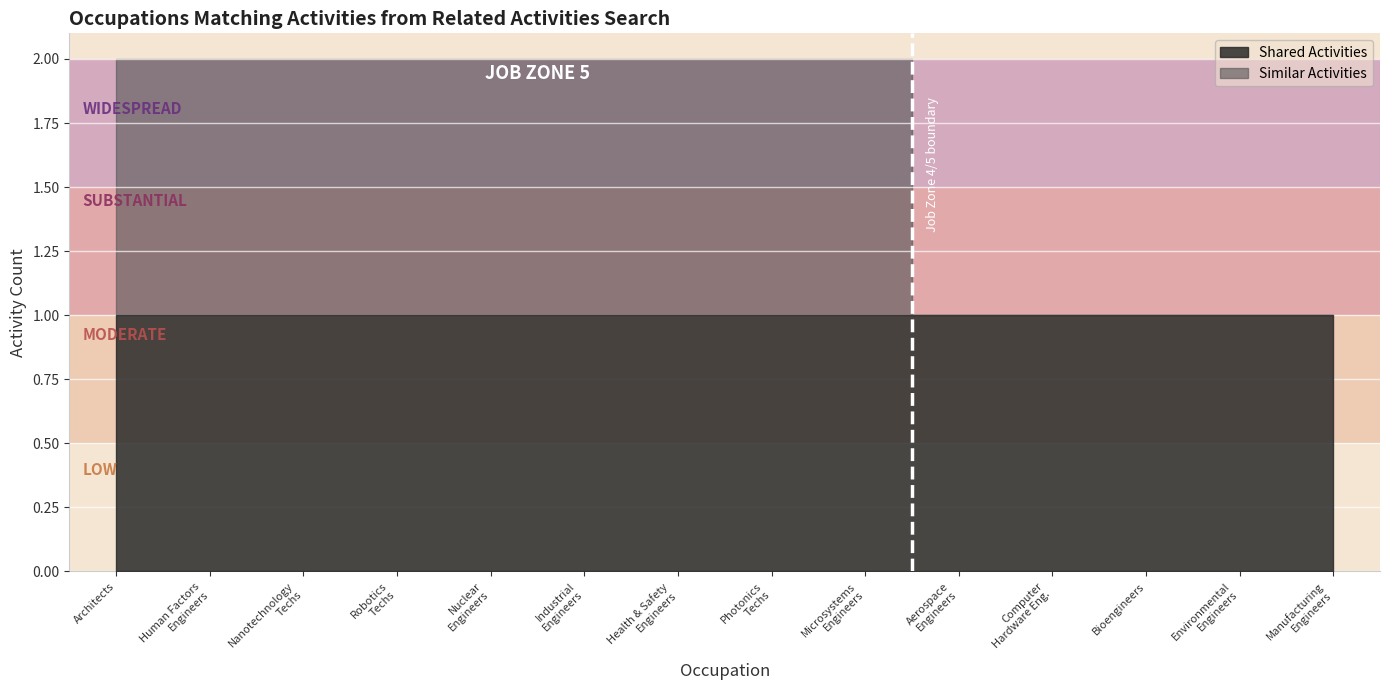

Reading right to left, transcribe all the data shown in this chart.

Shared Activities: Manufacturing Engineers=1	Environmental Engineers=1	Bioengineers and Biomedical Engineers=1	Computer Hardware Engineers=1	Aerospace Engineers=1	Microsystems Engineers=1	Photonics Technicians=1	Health and Safety Engineers=1	Industrial Engineers=1	Nuclear Engineers=1	Robotics Technicians=1	Nanotechnology Engineering Technologists=1	Human Factors Engineers and Ergonomists=1	Architects, Except Landscape and Naval=1
Similar Activities: Manufacturing Engineers=0	Environmental Engineers=0	Bioengineers and Biomedical Engineers=0	Computer Hardware Engineers=0	Aerospace Engineers=0	Microsystems Engineers=1	Photonics Technicians=1	Health and Safety Engineers=1	Industrial Engineers=1	Nuclear Engineers=1	Robotics Technicians=1	Nanotechnology Engineering Technologists=1	Human Factors Engineers and Ergonomists=1	Architects, Except Landscape and Naval=1